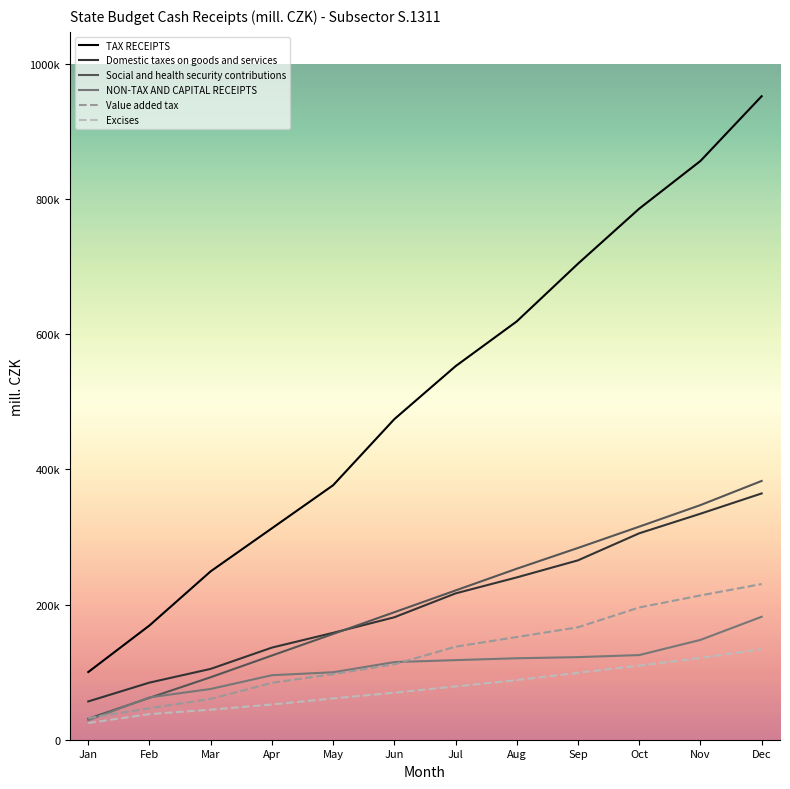

Is this an area chart (filled region under the line)?

No